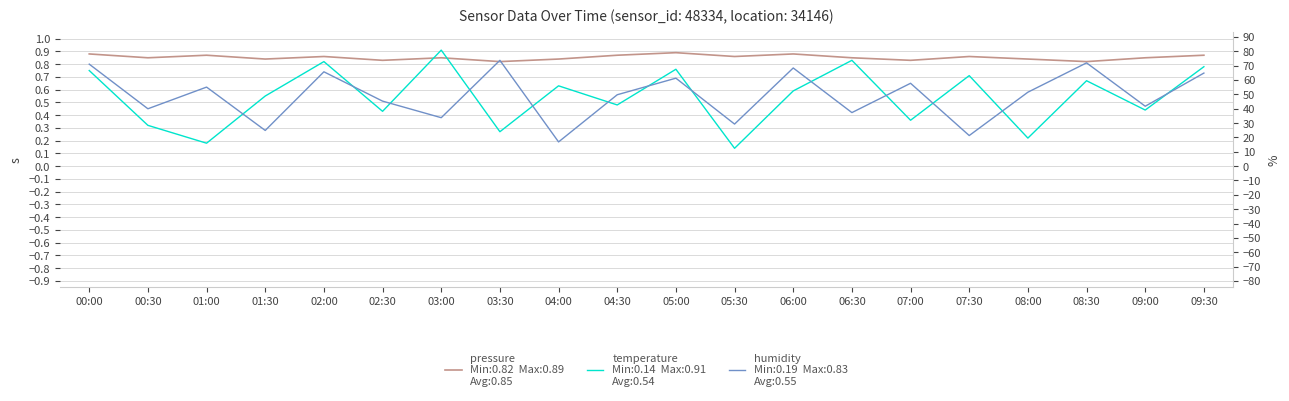

True or false: humidity has a value of 0.8 at 00:00.

True